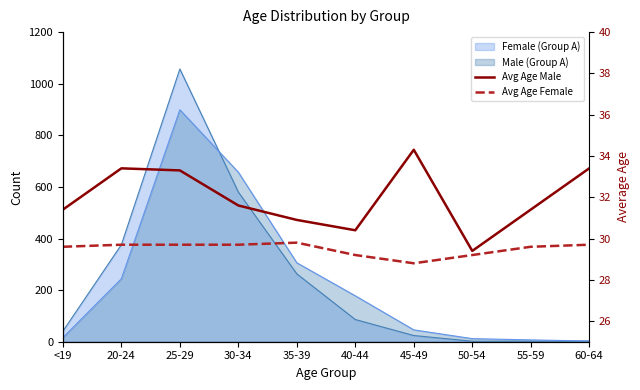

Where is the first local maximum for Avg Age Female?

35-39